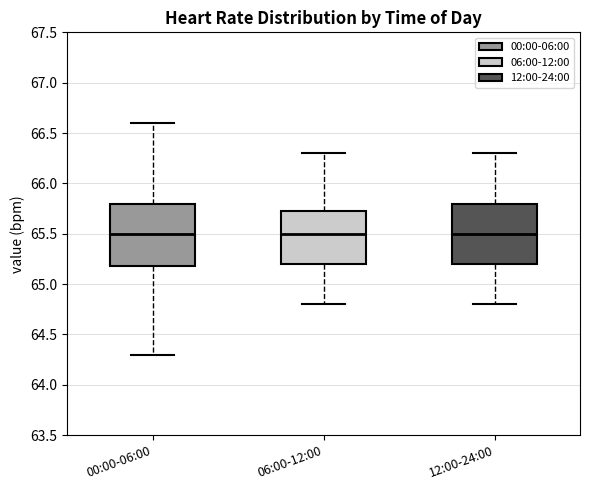

Reading left to right, read every box against the y-axis: the position of its median line, the range the box covers, and the ends of its whiskers. The values are not printed on the chart, so give them approximately, as read against the axis.

00:00-06:00: median 65.50, box 65.20 to 65.80, whiskers 64.30 to 66.60
06:00-12:00: median 65.50, box 65.20 to 65.75, whiskers 64.80 to 66.30
12:00-24:00: median 65.50, box 65.20 to 65.80, whiskers 64.80 to 66.30